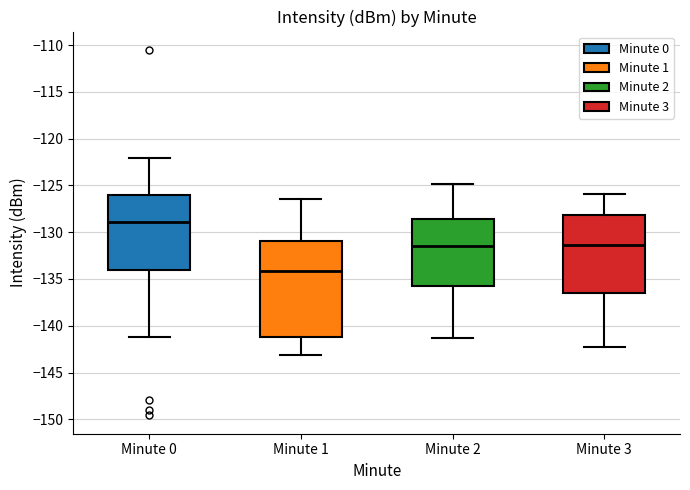

Which box is the tallest, from its lower edge to its upper edge?

Minute 1